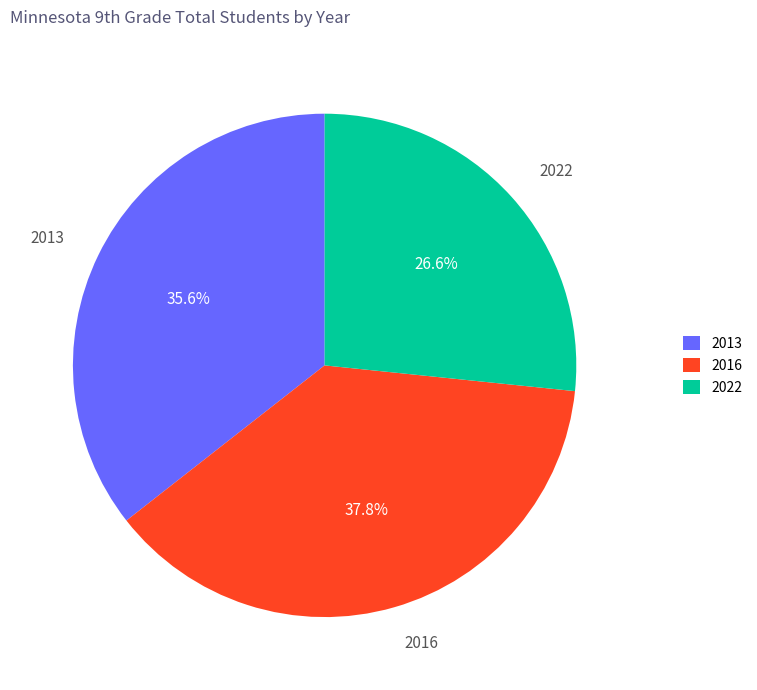

What is the smallest slice in the pie chart?

2022